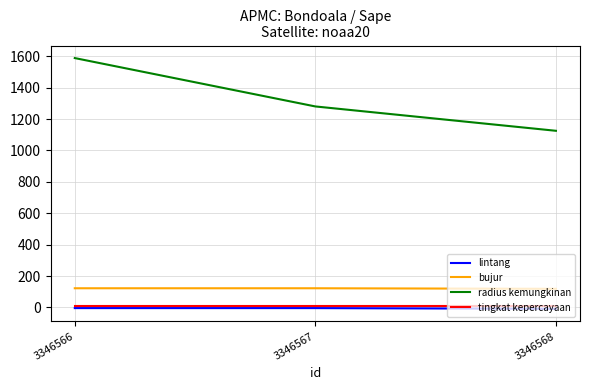

Which series has the largest range (max minus min)?

radius kemungkinan